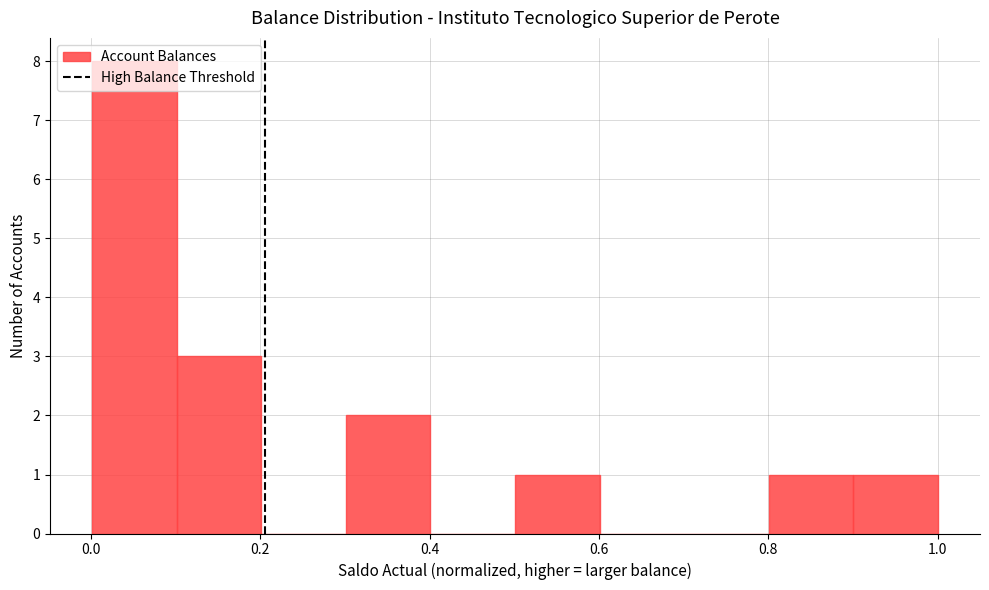

Reading left to right, transcribe this chart: for each bar, give the range it covers on the x-axis and its height. Neither the bar edges nor the heights are printed on the chart, so give them approximately, as read against the axes.

0.0 to 0.1: 8
0.1 to 0.2: 3
0.2 to 0.3: 0
0.3 to 0.4: 2
0.4 to 0.5: 0
0.5 to 0.6: 1
0.6 to 0.7: 0
0.7 to 0.8: 0
0.8 to 0.9: 1
0.9 to 1.0: 1